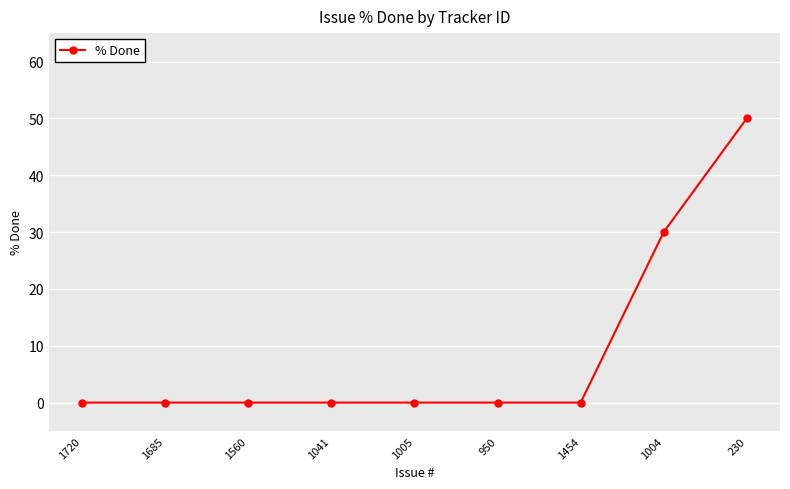

What is the label of the 7th point from the left?

1454